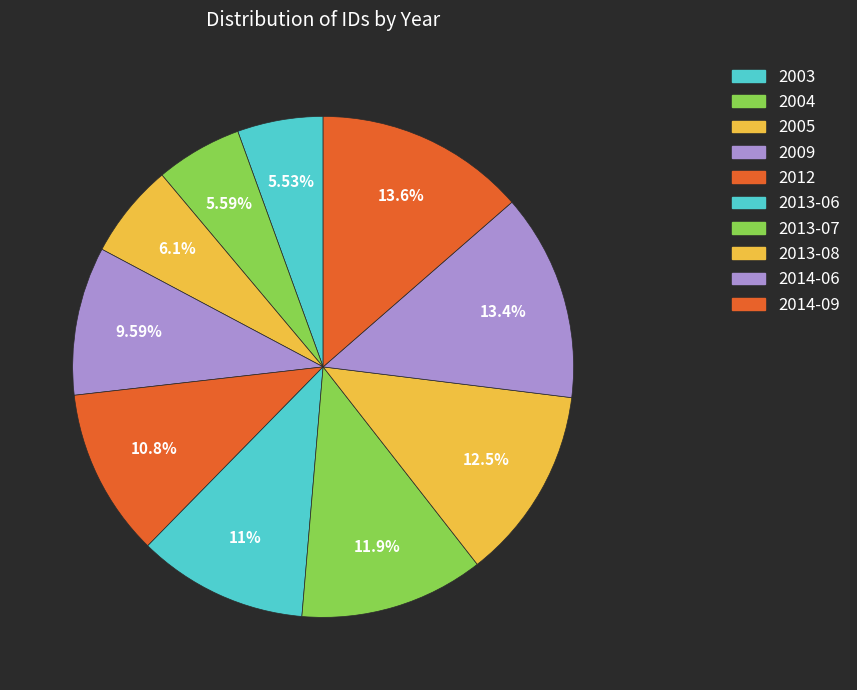

Is it true that 2012 is 1% of the pie?

False